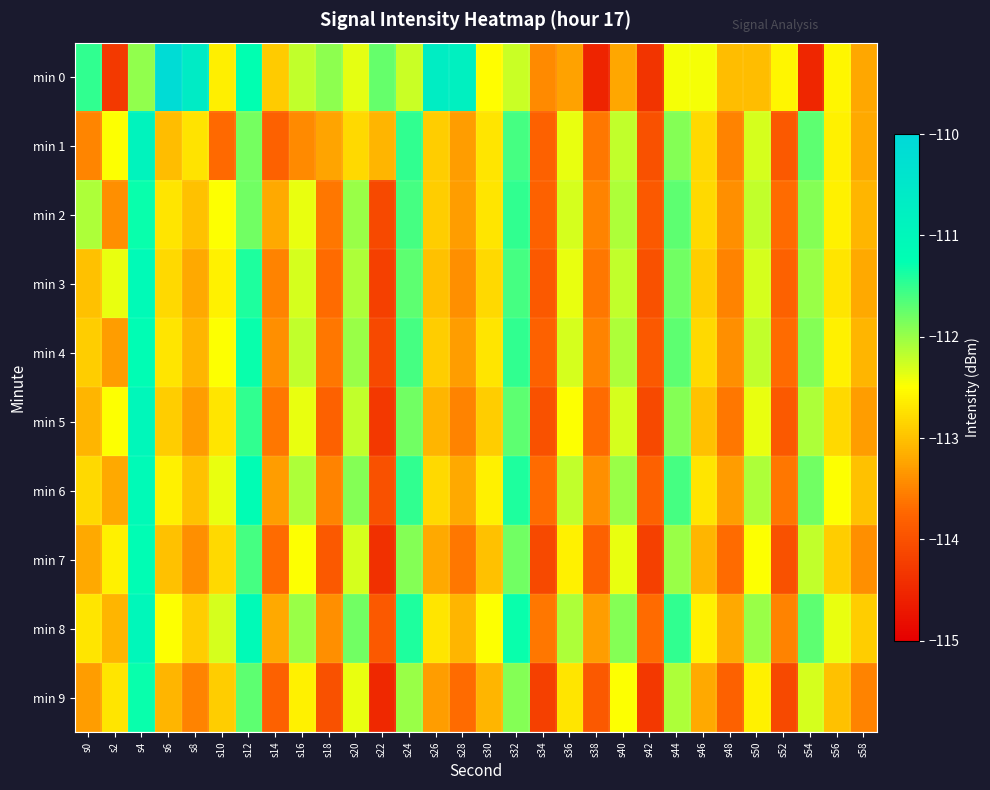

How many distinct data groups are displayed?

10